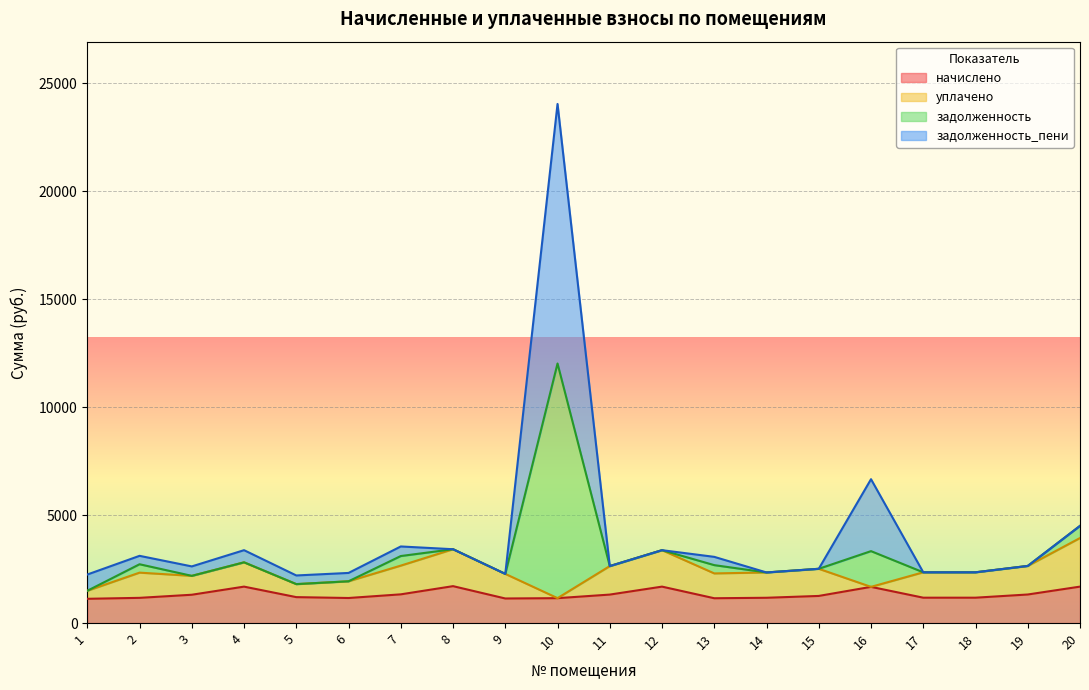

The value of начислено at 18 is 2049.0. True or false?

False